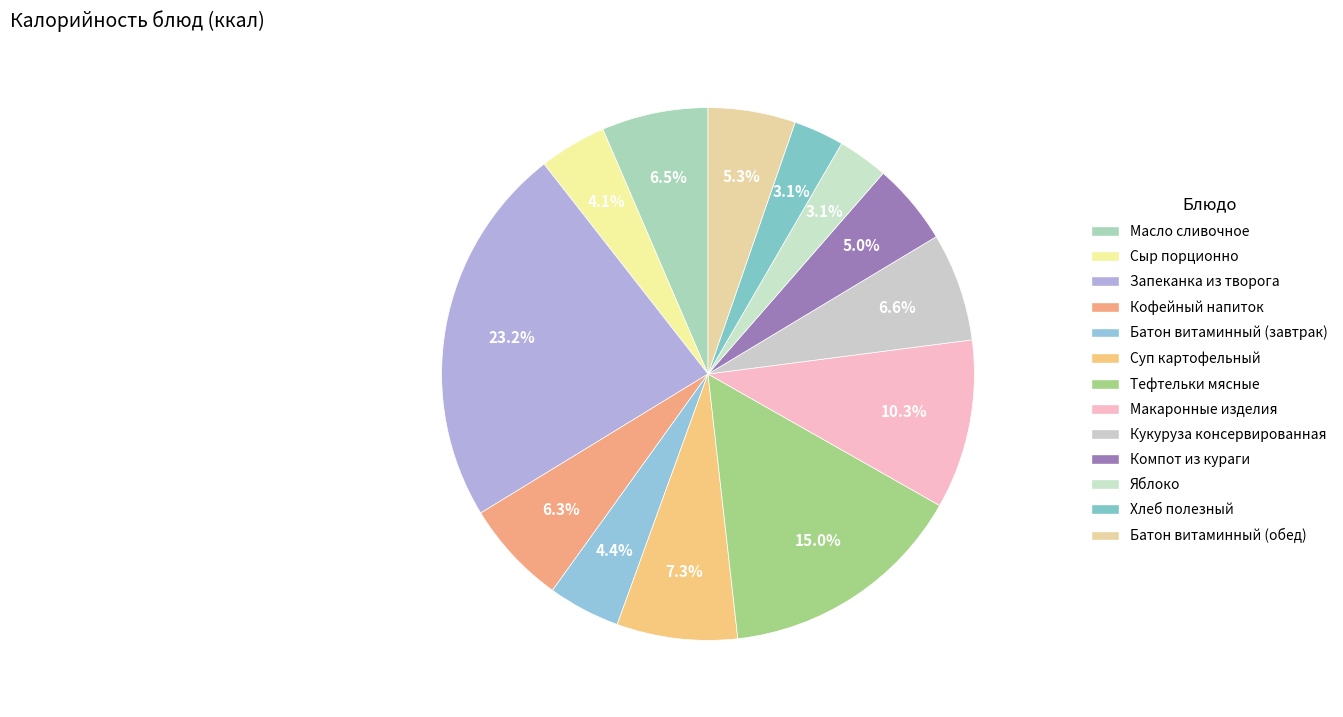

Rank the categories by value from highest to lowest.

Запеканка из творога, Тефтельки мясные, Макаронные изделия, Суп картофельный, Кукуруза консервированная, Масло сливочное, Кофейный напиток, Батон витаминный (обед), Компот из кураги, Батон витаминный (завтрак), Сыр порционно, Яблоко, Хлеб полезный